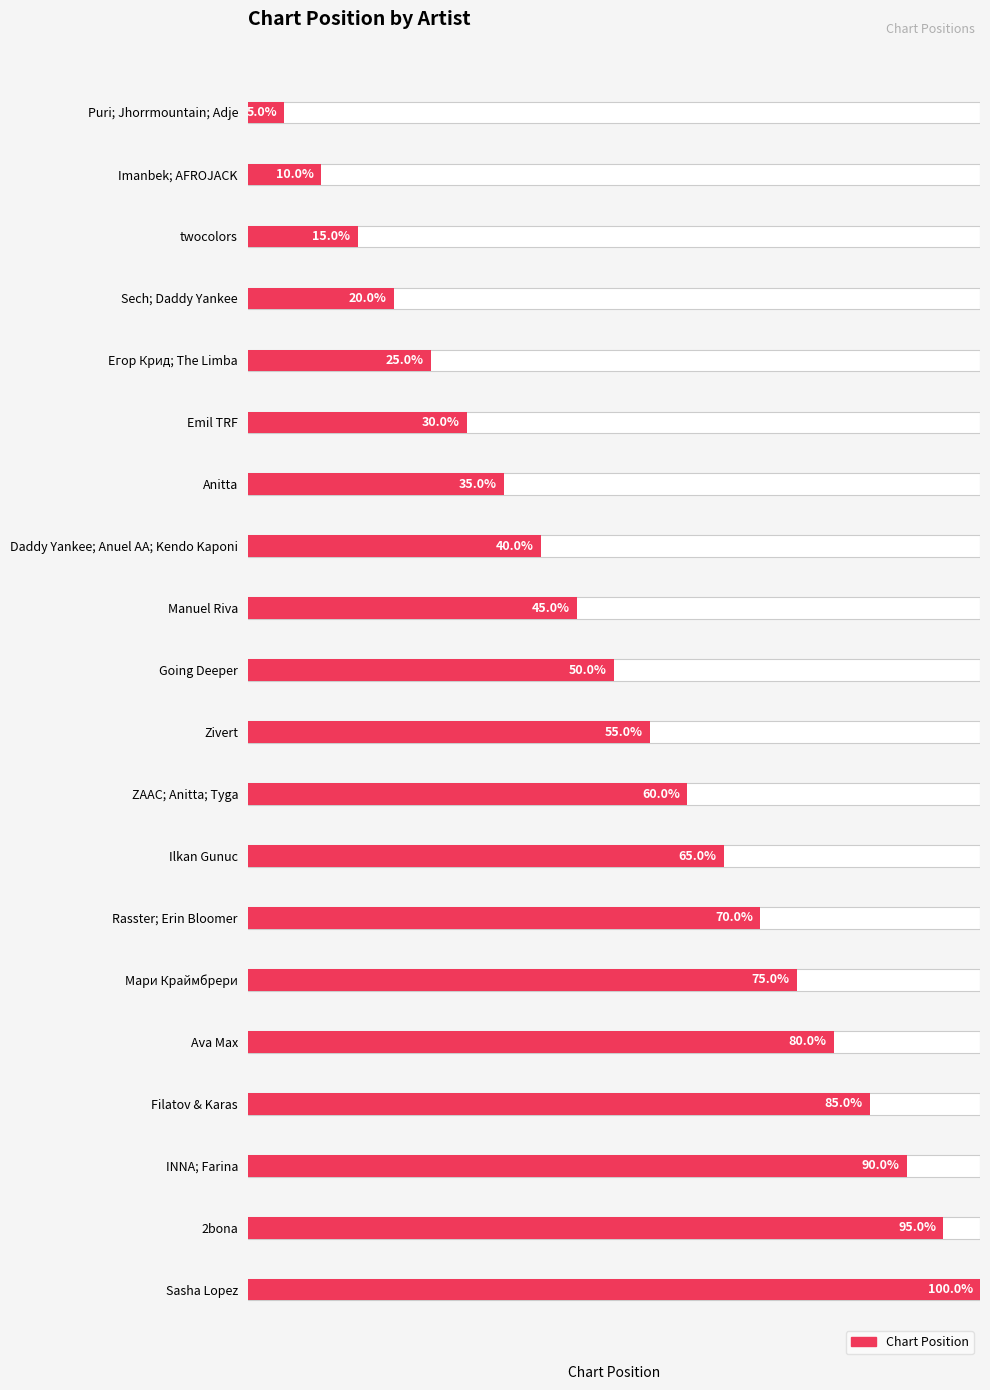

Approximately how many times larger is the value at Ilkan Gunuc compared to Sasha Lopez?

0.7